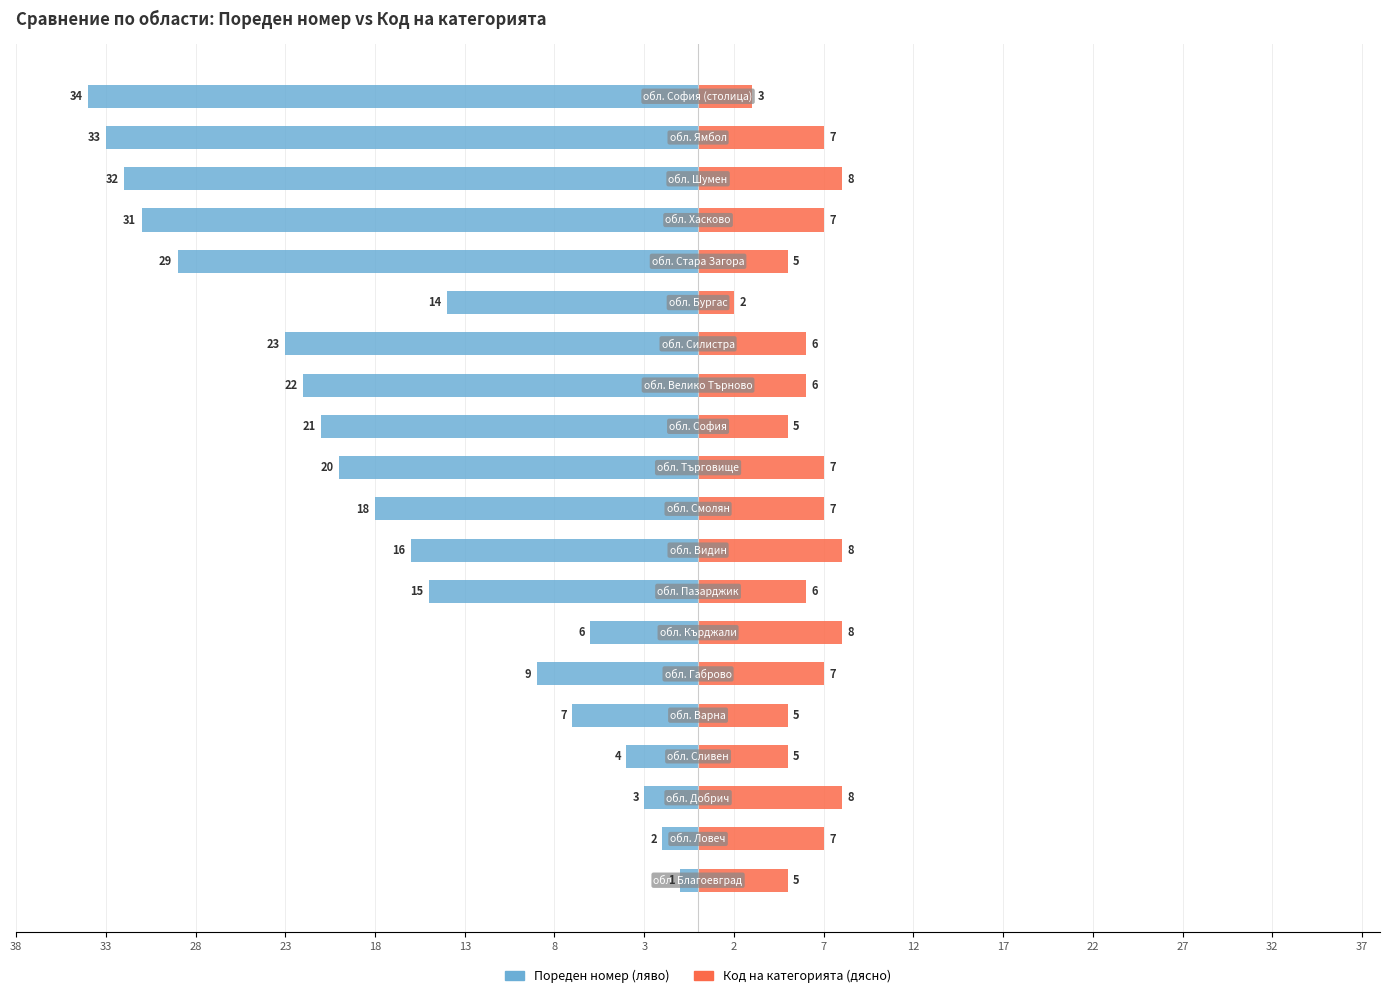

Are the bars horizontal?

Yes